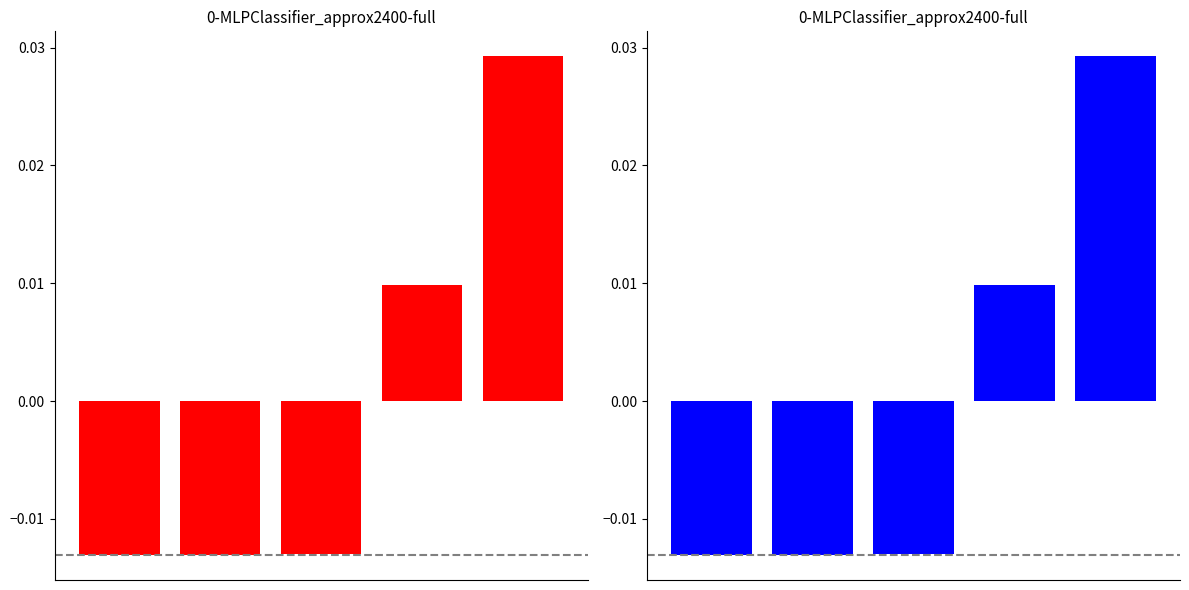

True or false: the data shows 0.0 at 3.

False